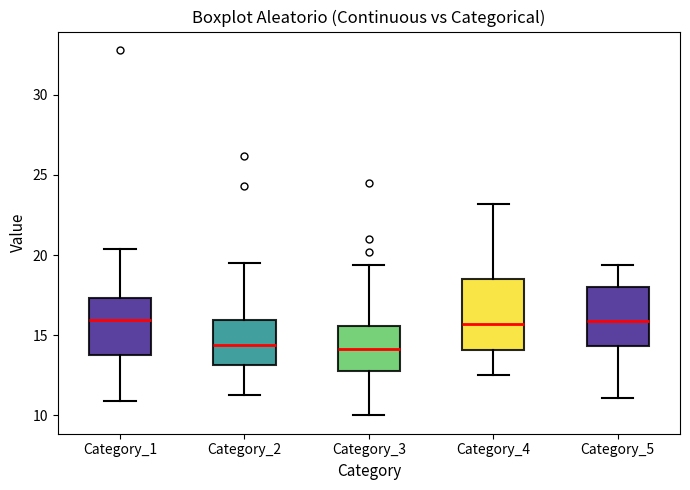

Comparing the boxes themselves (not the whiskers), which one is the tallest?

Category_4